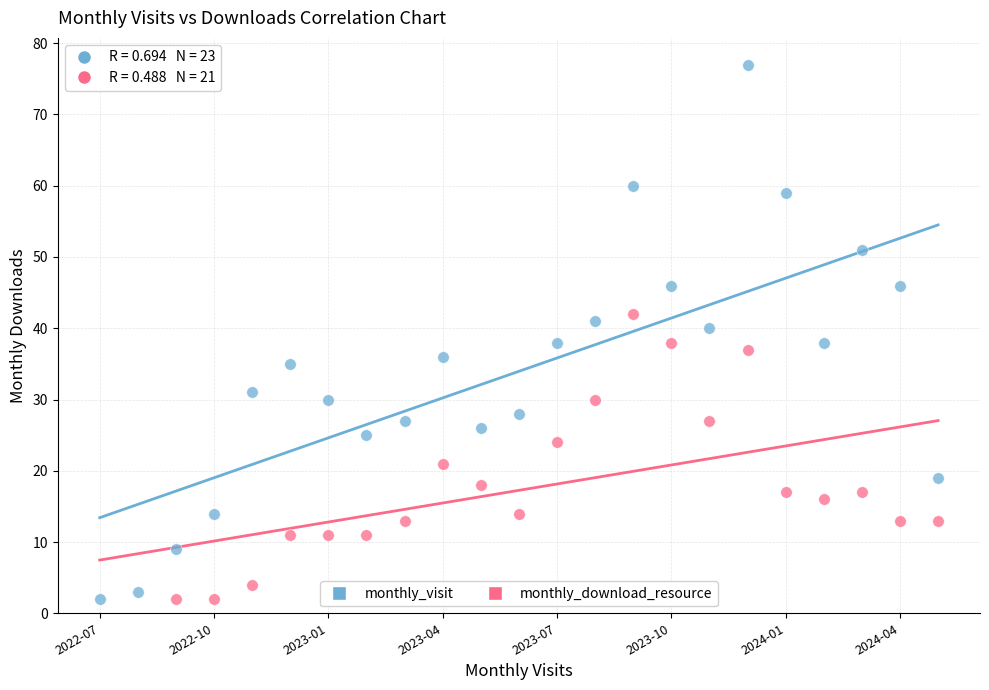

Which series has the widest spread of Y values?

monthly_visit